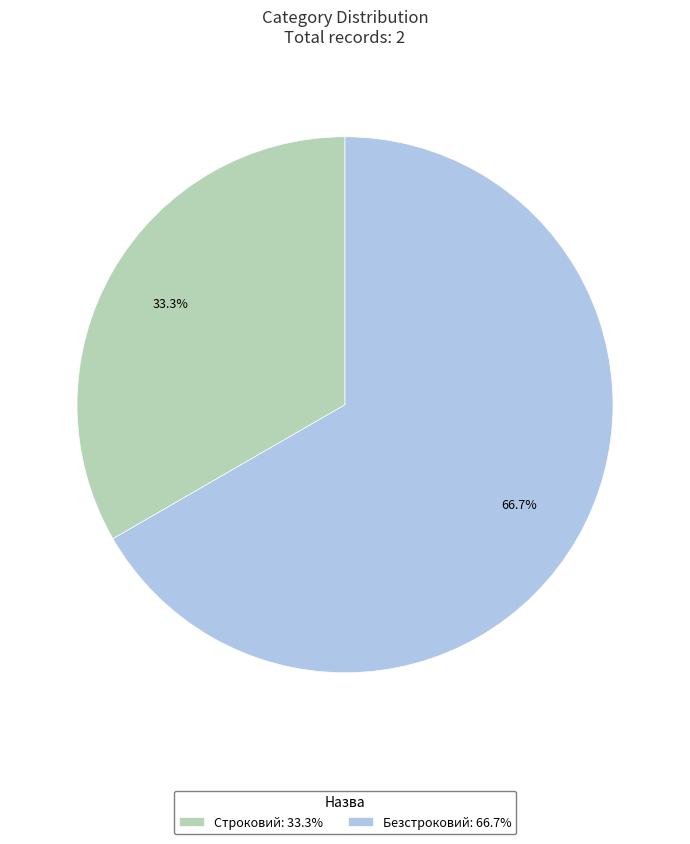

Between Строковий and Безстроковий, which is larger?

Безстроковий